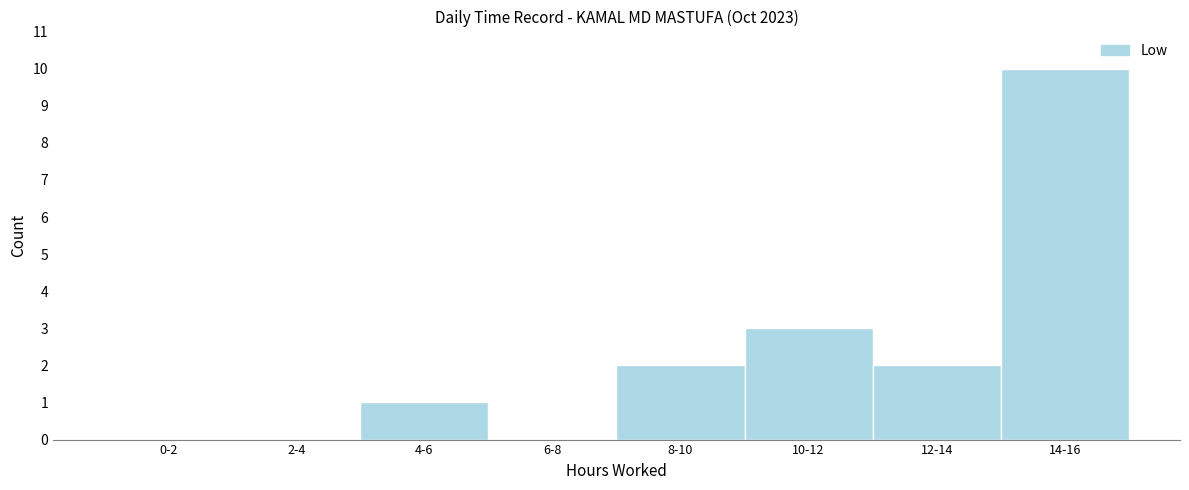

Reading right to left, what are all the values shown in this chart?

14-16=10	12-14=2	10-12=3	8-10=2	6-8=0	4-6=1	2-4=0	0-2=0